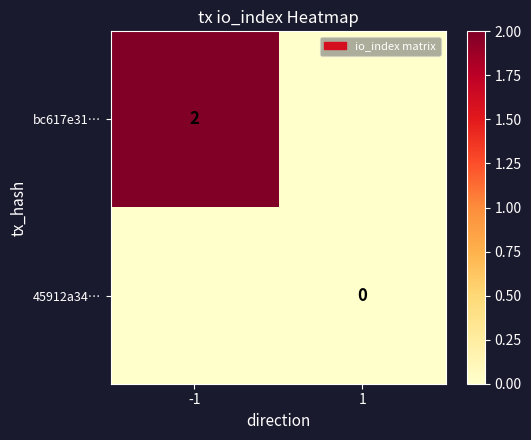

Rank the series by their average value, from lowest to highest.

45912a34…, bc617e31…